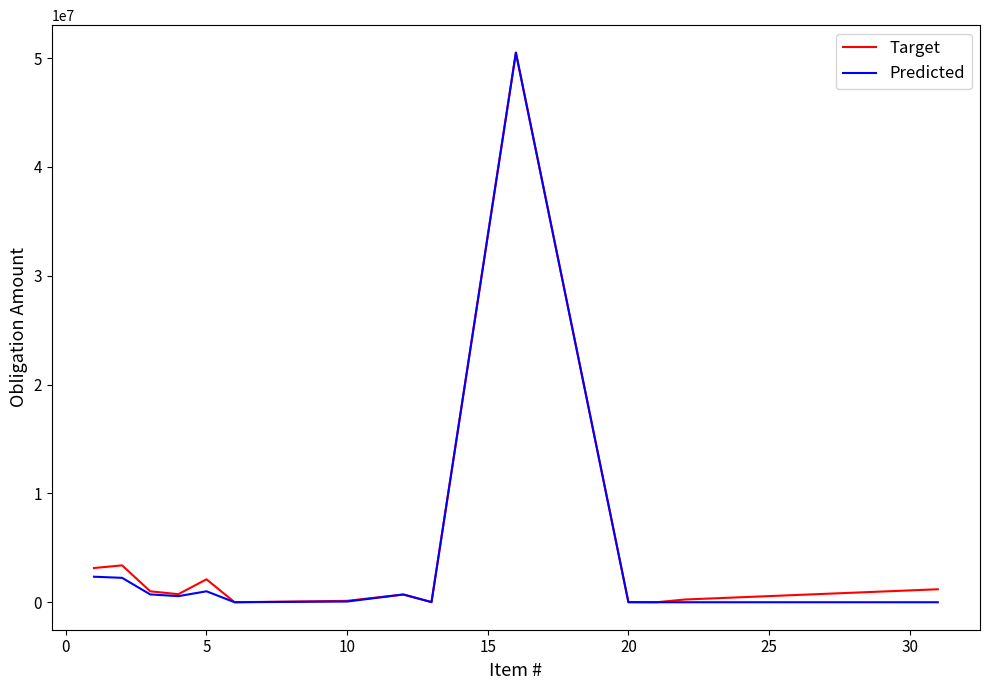

What is the greatest value displayed?

50496029